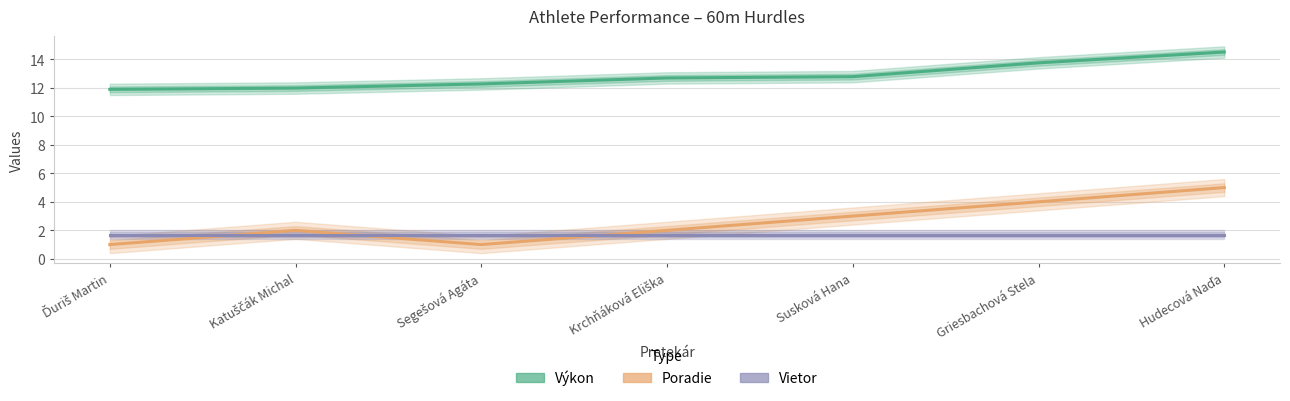

How many distinct data groups are displayed?

3